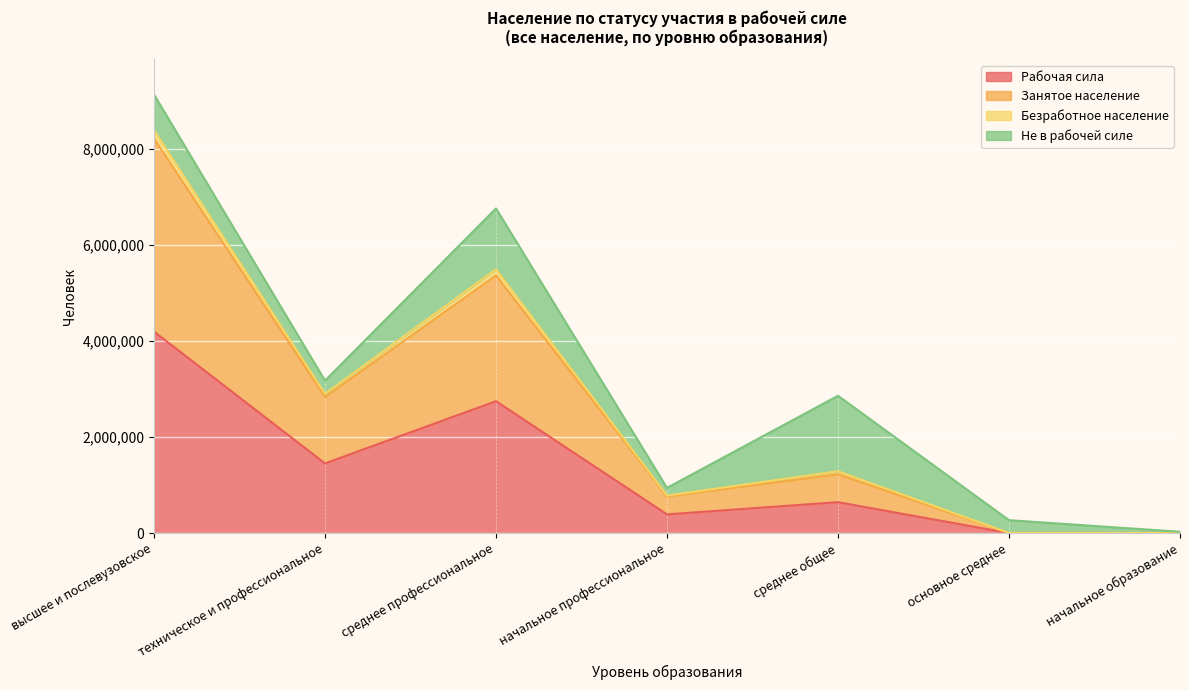

Is it true that Рабочая сила equals 1632 at начальное образование?

True